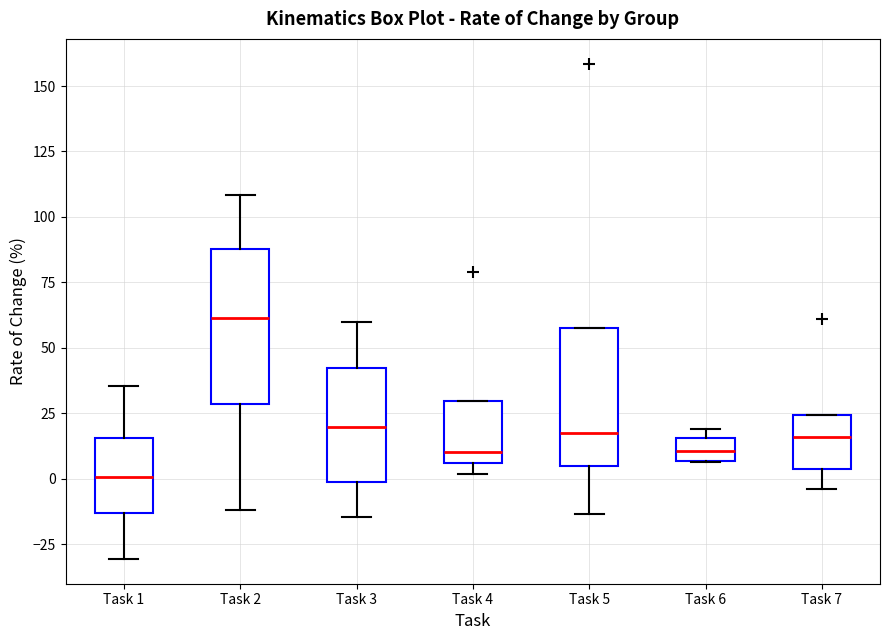

Which box is the tallest, from its lower edge to its upper edge?

Task 2